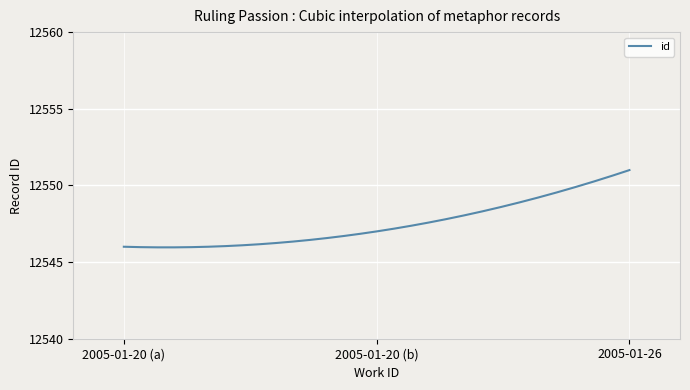

What is the smallest value displayed?

12546.0